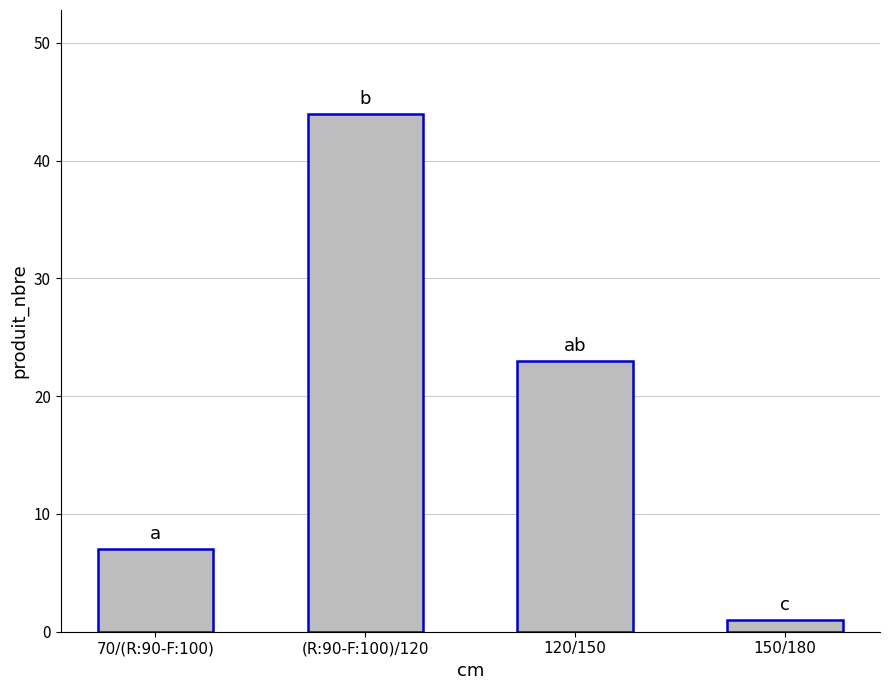

Is it true that the value at (R:90-F:100)/120 is 28?

False